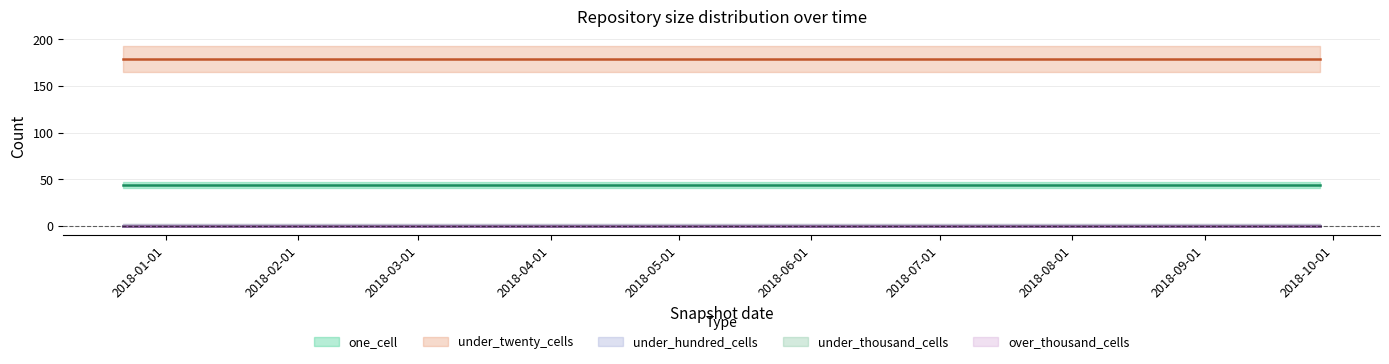

Rank the categories by one_cell value from highest to lowest.

2017-12-22, 2018-04-09, 2018-07-11, 2018-09-28